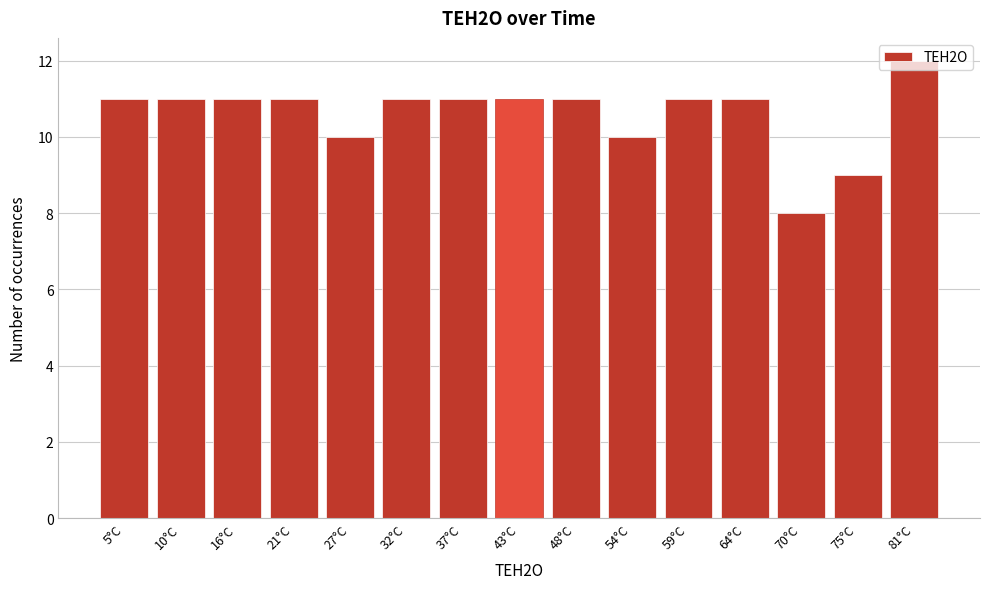

What is the approximate value at 81°C?

12